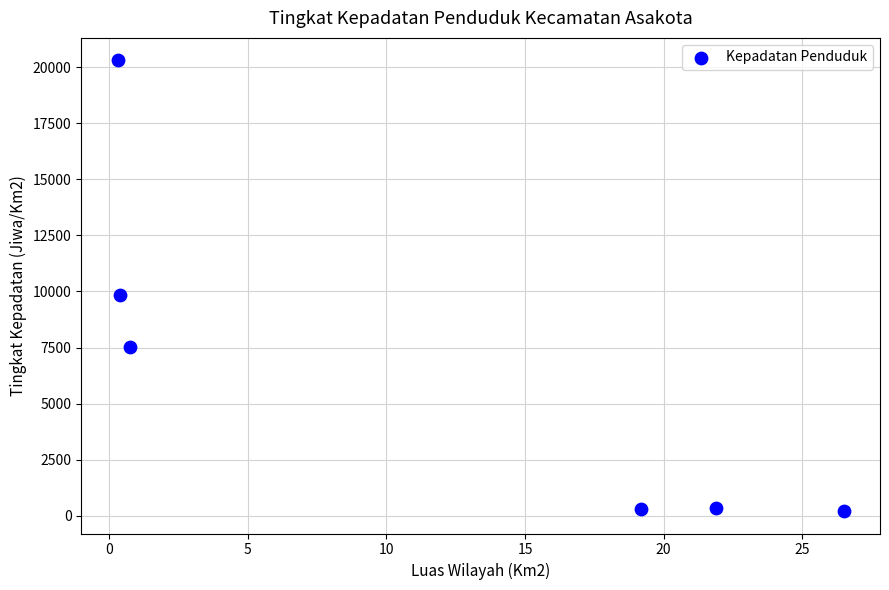

What Y value in the scatter plot is closest to 10257?

9859